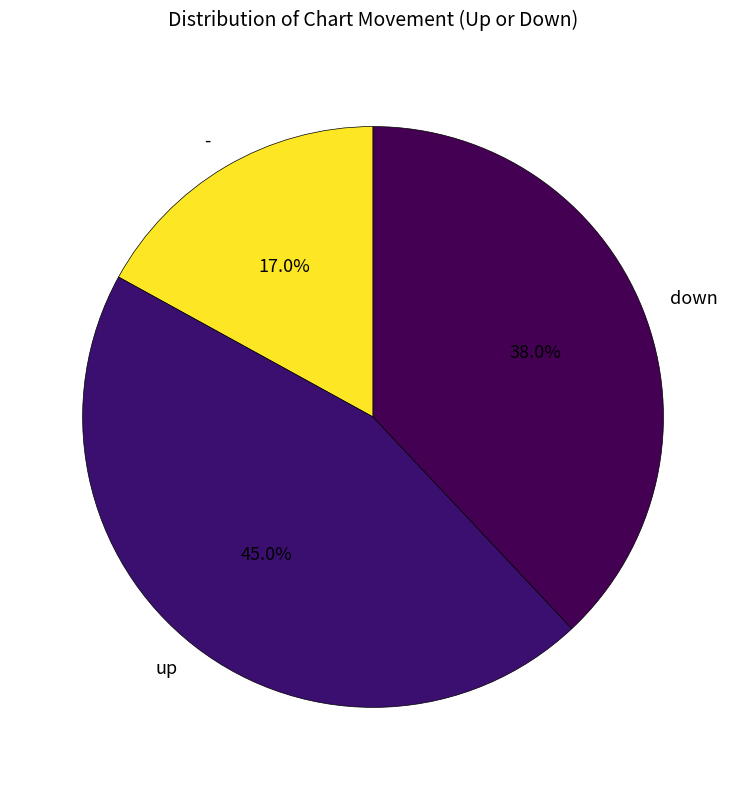

To the nearest percent, what is the average slice percentage?

33%